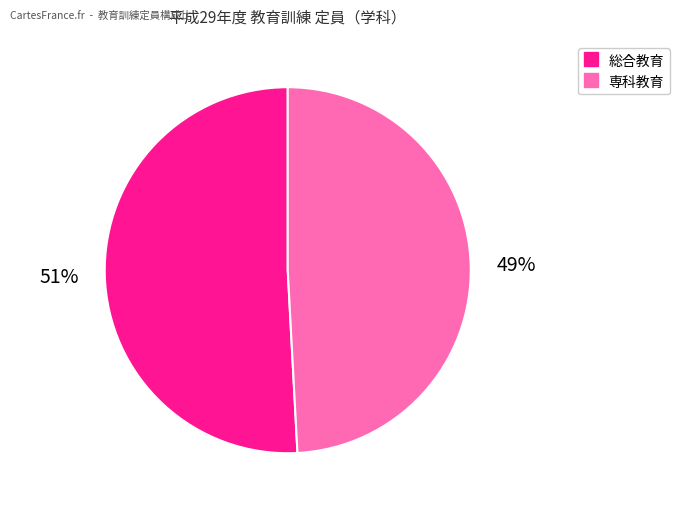

Does any single category account for the majority?

Yes